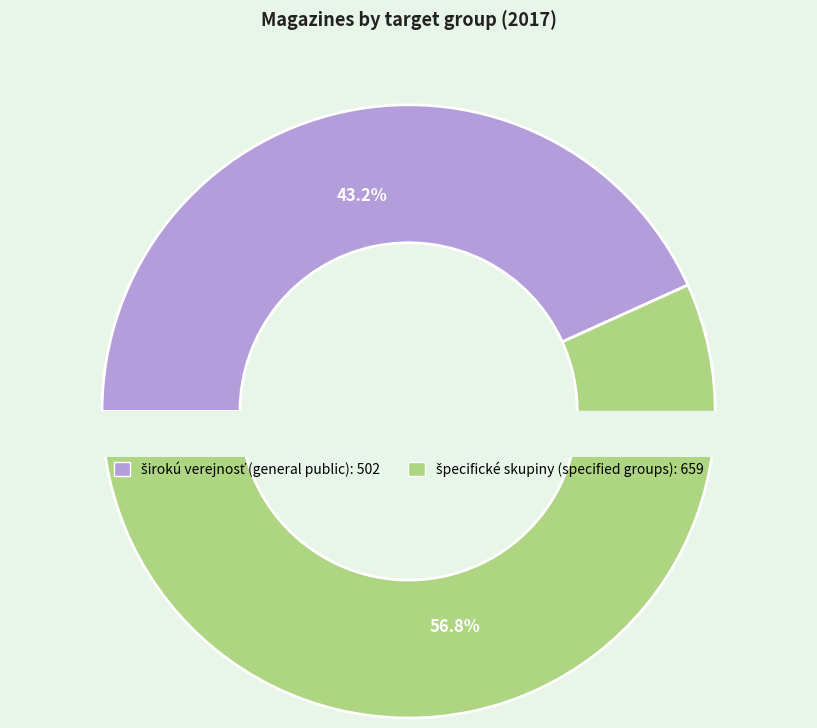

What is the smallest slice in the pie chart?

širokú verejnosť